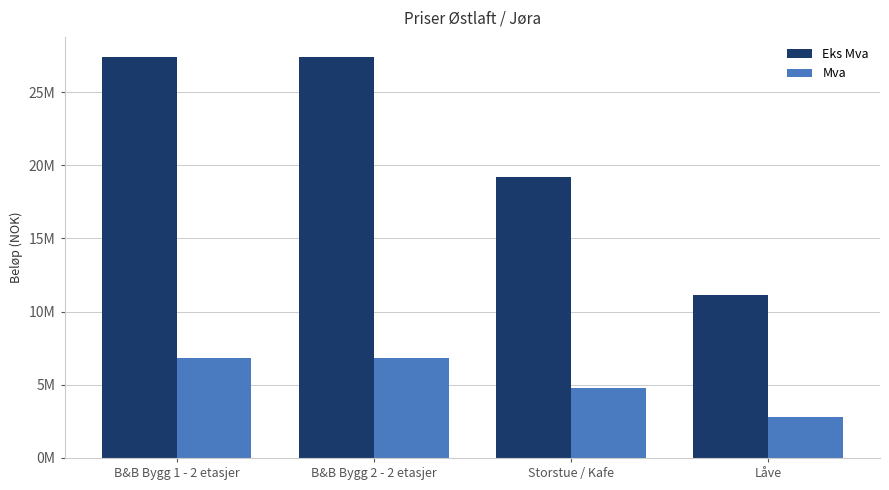

At which label is Mva closest to 4820000?

Storstue / Kafe